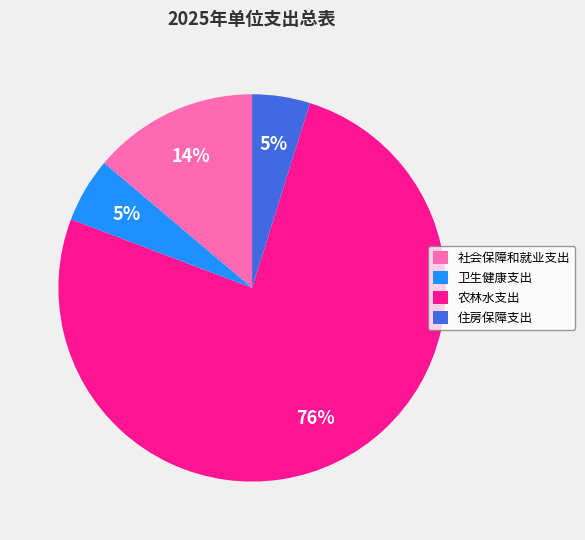

To the nearest percent, what is the combined percentage of 农林水支出 and 社会保障和就业支出?

90%